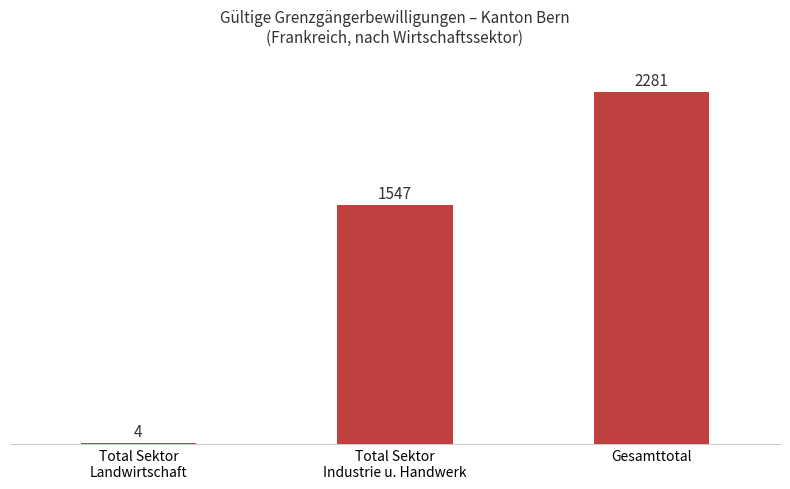

What is the maximum value shown in the chart?

2281